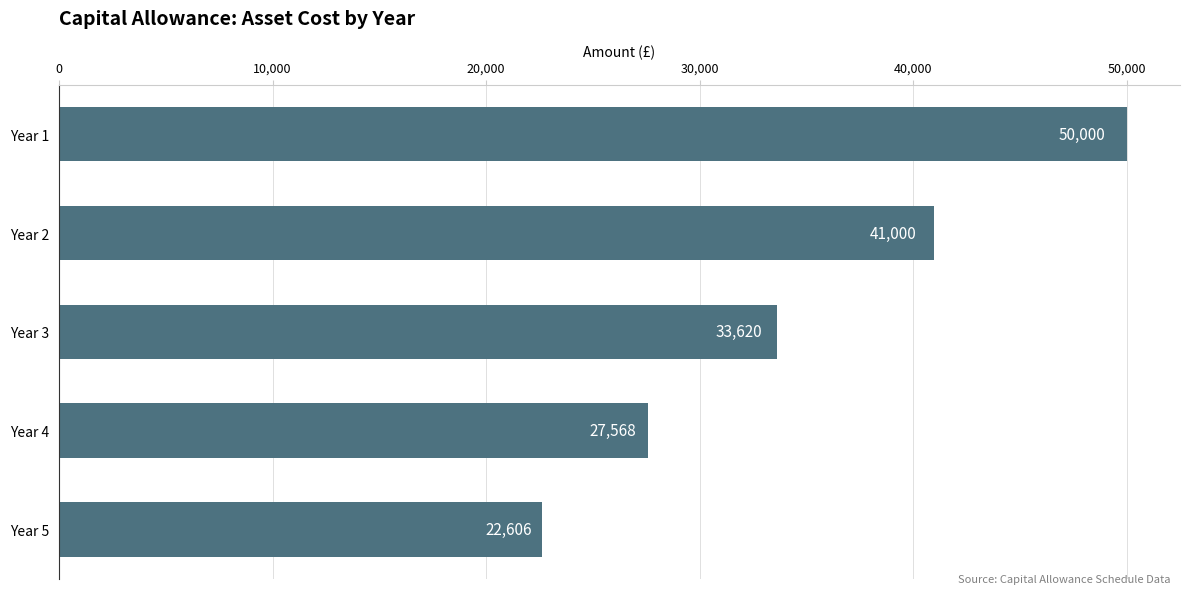

What is the smallest value displayed?

22606.1